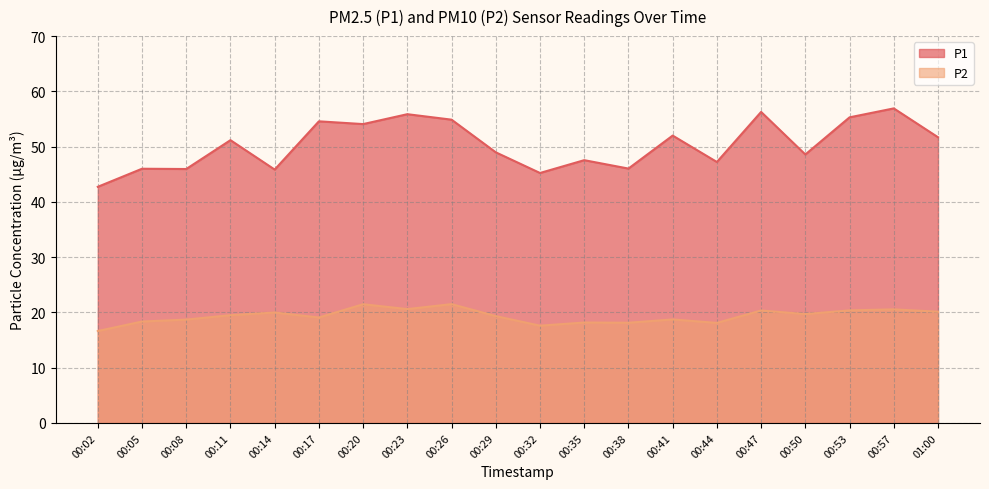

Where is P1 nearest to the value 49?

00:29